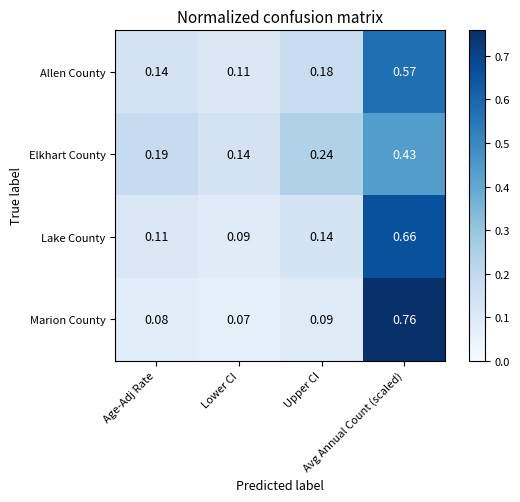

Which series has the widest spread of values?

Marion County